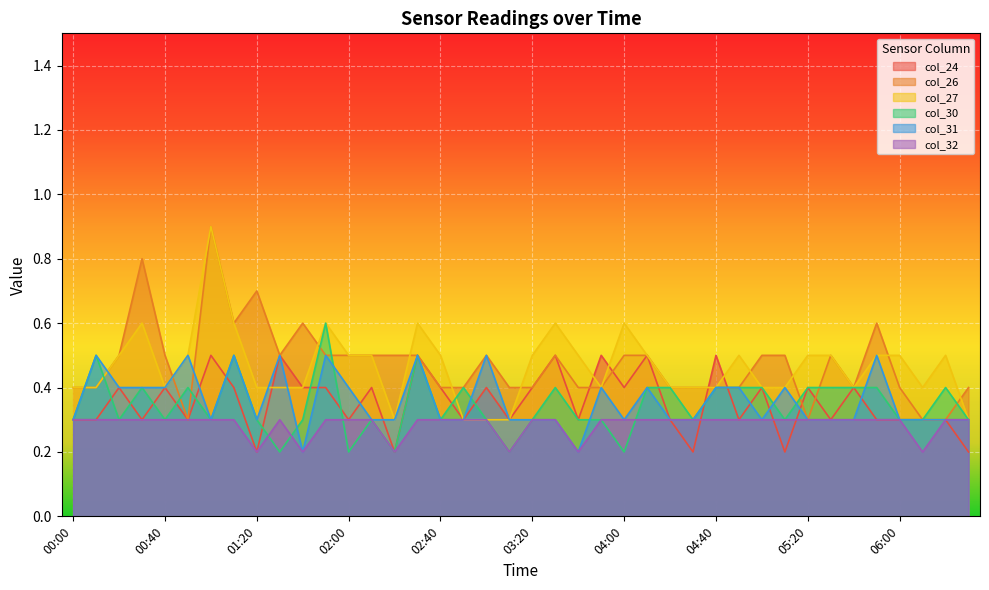

In col_26, how many points are higher than both neighbors (excluding endpoints)?

8